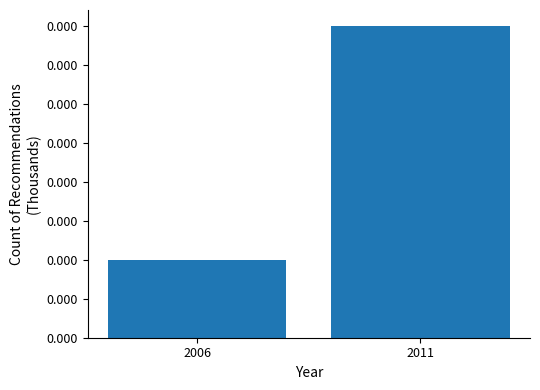

Are the bars horizontal?

No